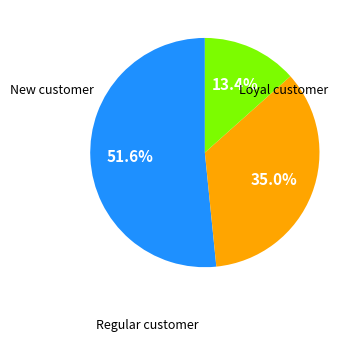

Does any single category account for the majority?

Yes